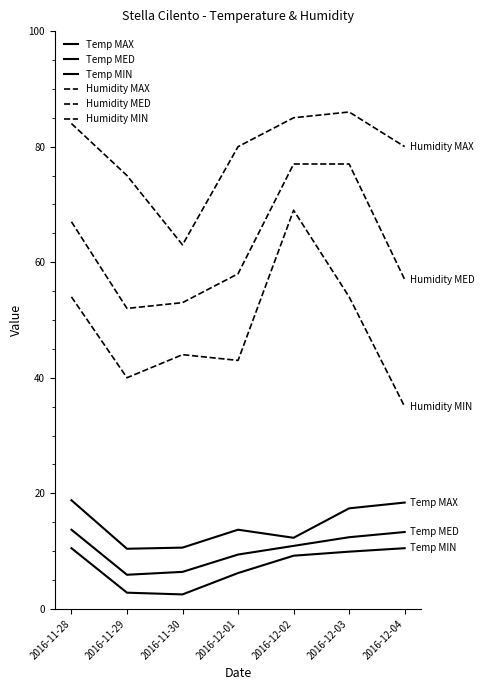

Is this an area chart (filled region under the line)?

No